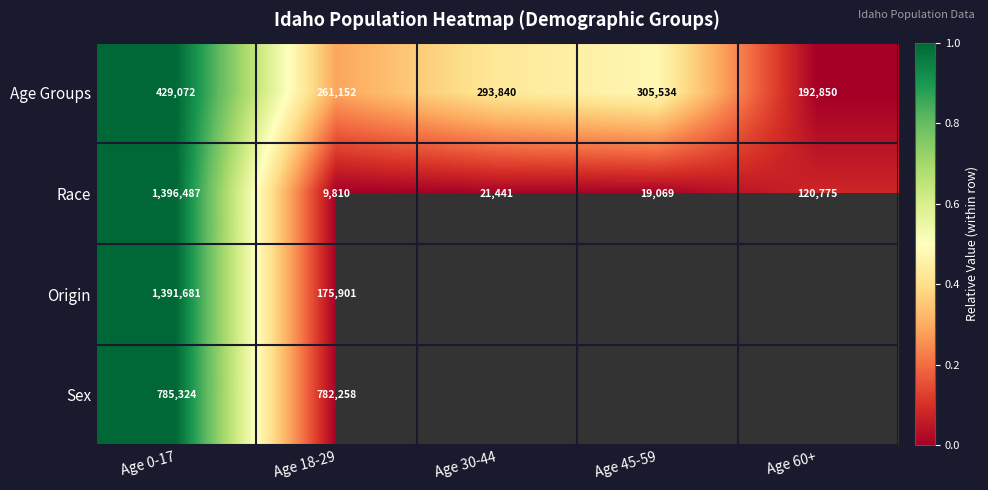

How many values in the Race series are below 21441?

2